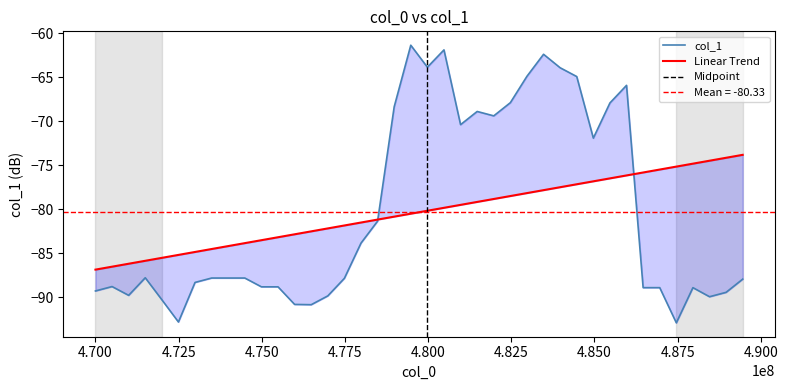

List the labels in order of value, largest first.

479478842, 480476615, 483469933, 479977728, 483968820, 482971047, 484467706, 485964365, 482472160, 485465479, 478979955, 481474388, 481973274, 480975501, 484966592, 478481069, 477982183, 471496659, 473492205, 473991091, 474489978, 477483296, 489456570, 472993318, 470498886, 474988864, 475487751, 486463252, 486962138, 487959911, 470000000, 488957684, 470997773, 476984410, 488458797, 471995546, 475986637, 476485523, 472494432, 487461024